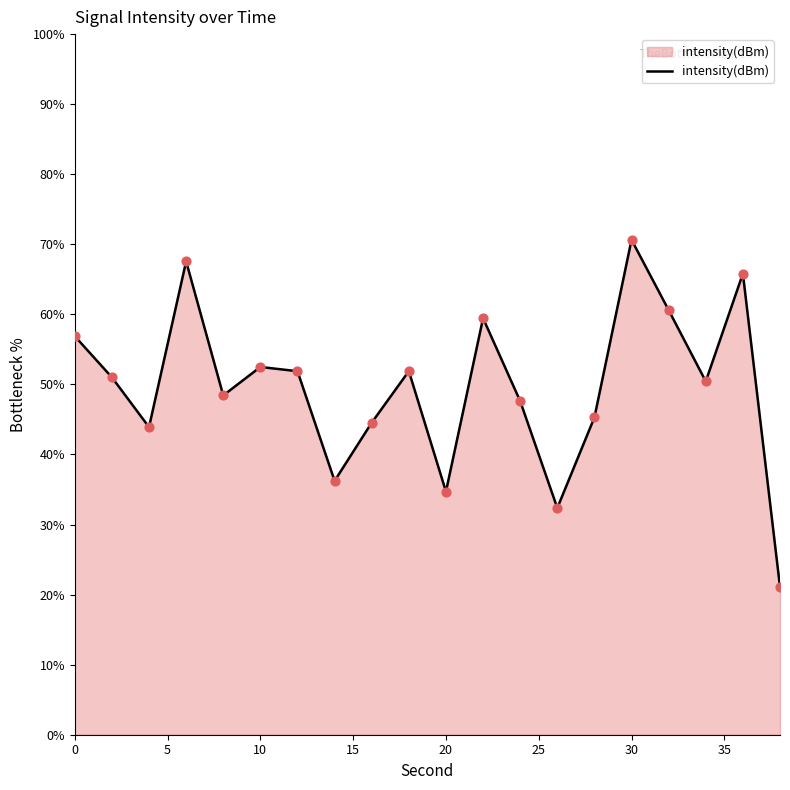

What is the difference between the maximum and minimum values?

49.5